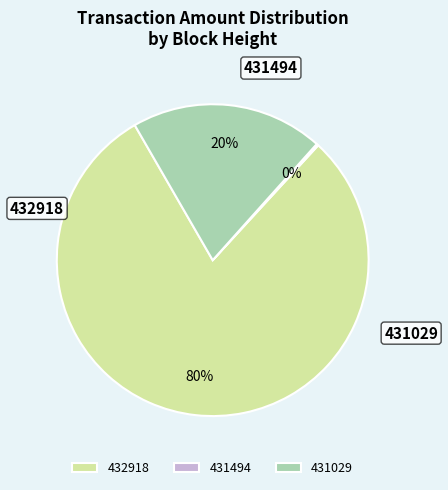

Count the number of slices in the pie.

3